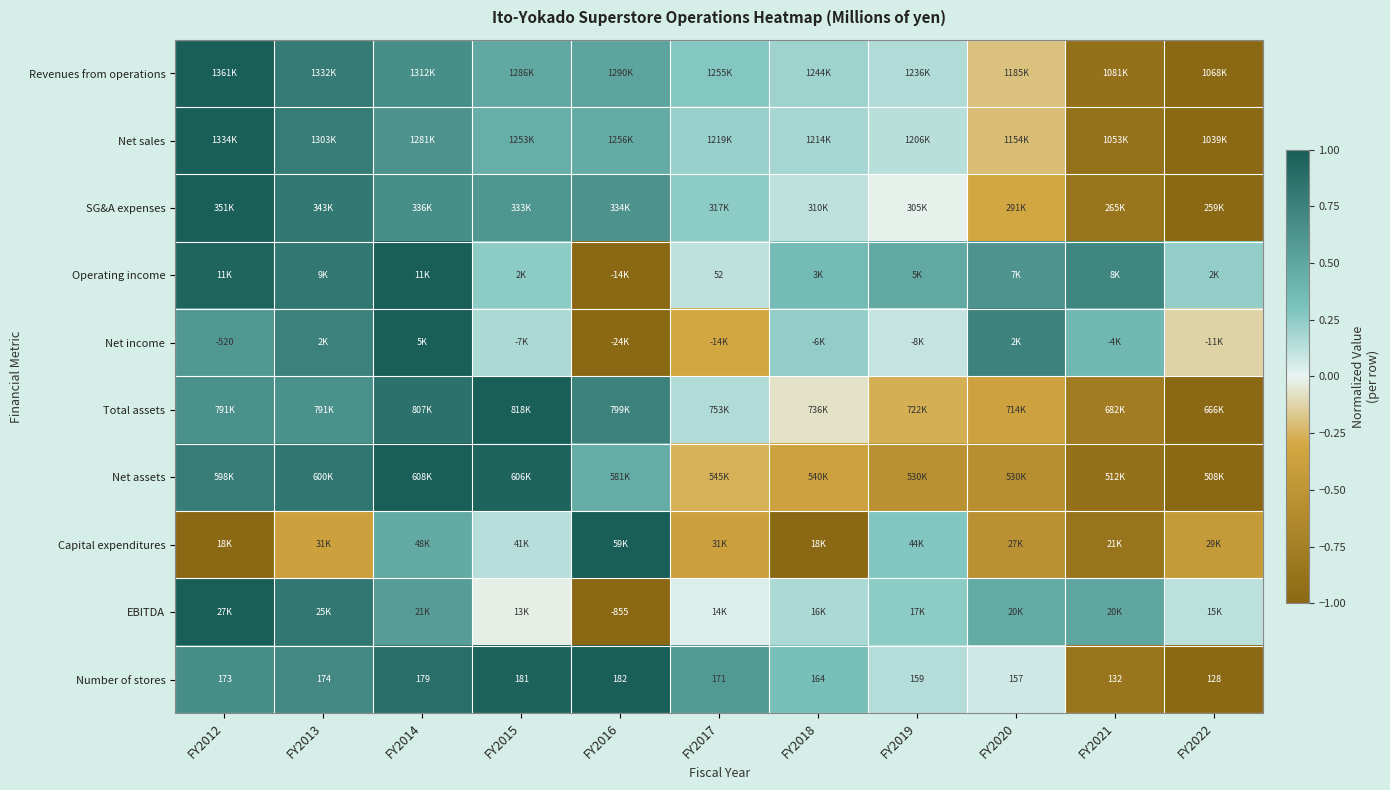

Which has a higher value, FY2018 or FY2013?

FY2013